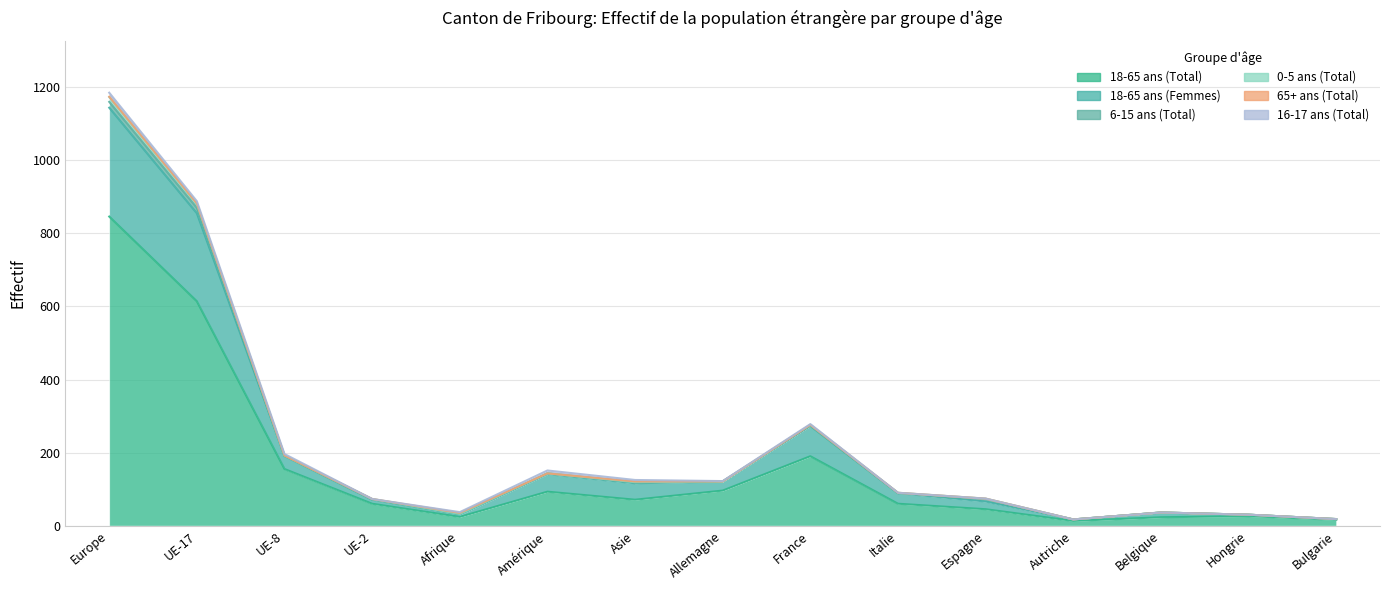

What is the value of the 18-65 ans (Femmes) point at the 5th from the left?

37